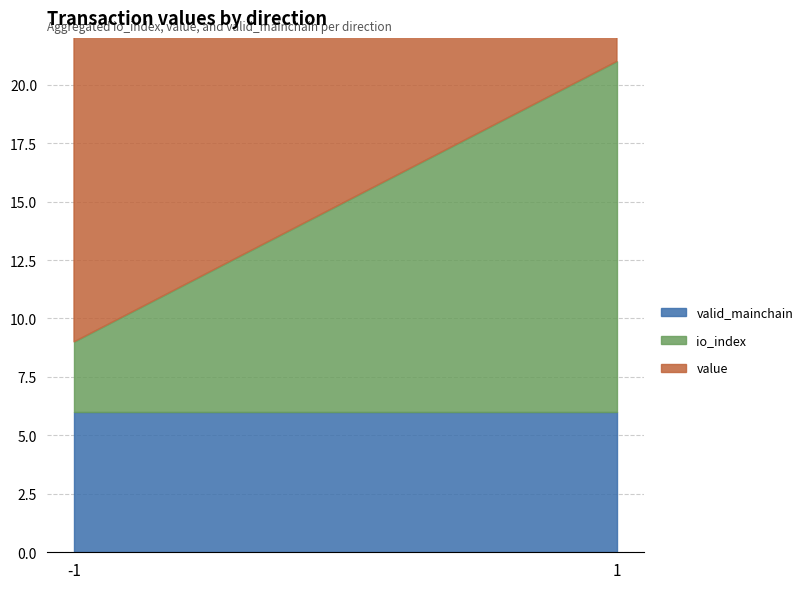

Rank the series by their average value, from lowest to highest.

valid_mainchain, io_index, value